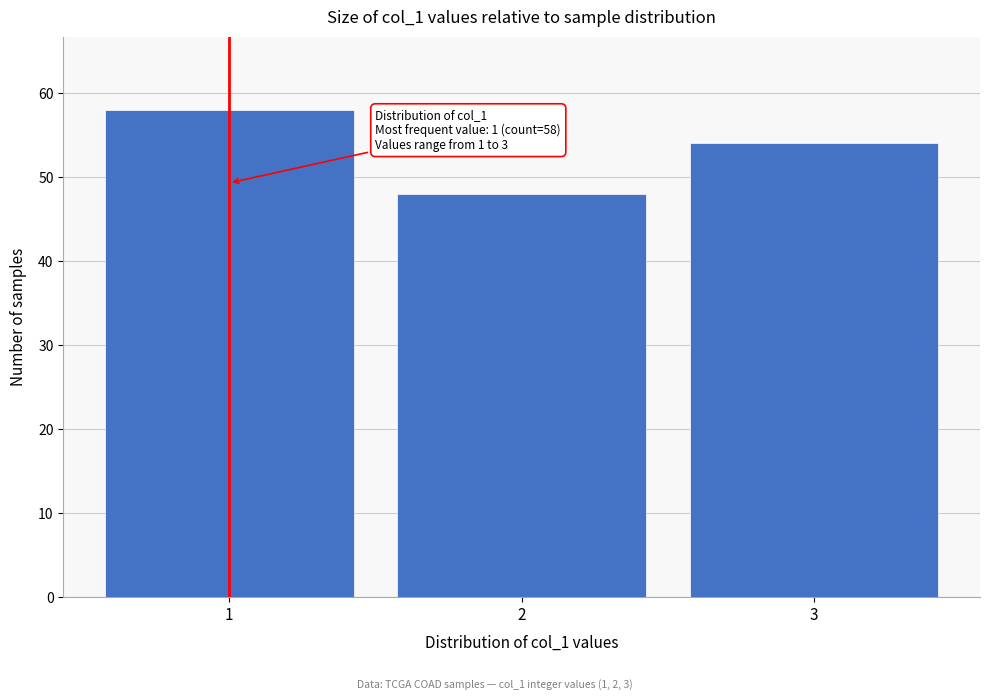

Reading right to left, list all the values displayed in this chart.

54	48	58